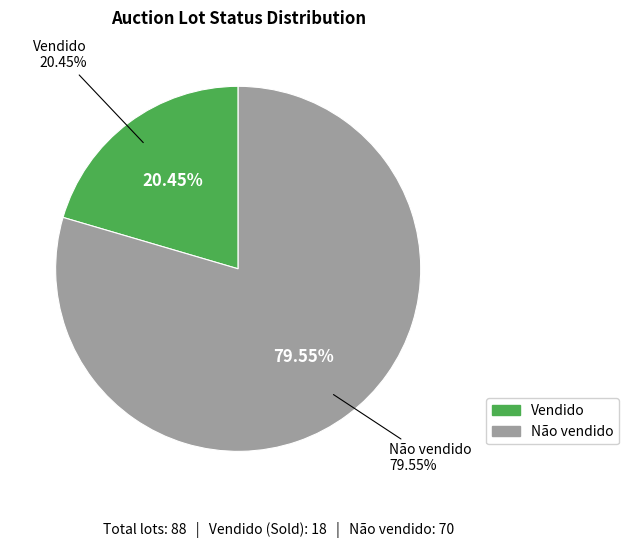

What percentage is the Vendido slice, to the nearest percent?

20%